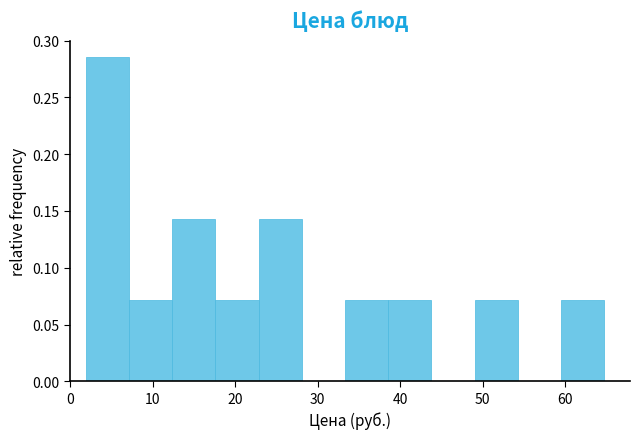

What is the height of the bar covering 7 to 12 on the x-axis? Neither the bar edges nor the heights are printed on the chart, so give them approximately, as read against the axes.

0.070